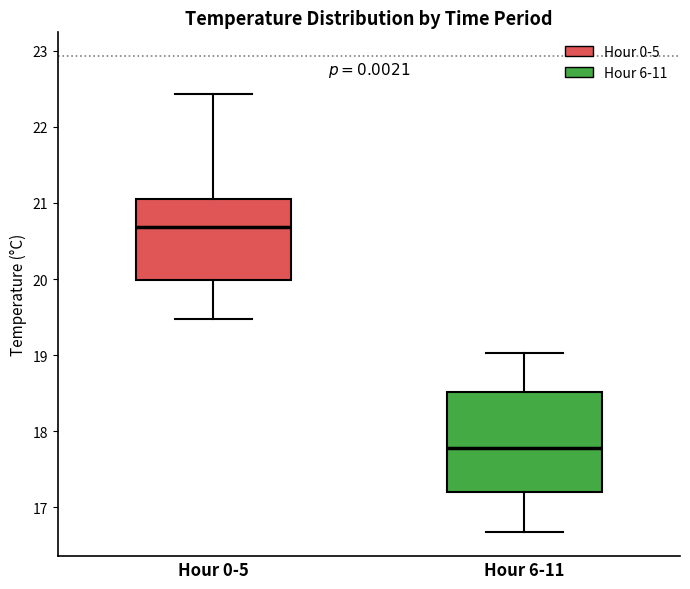

Reading left to right, transcribe this box plot: for each box, give where its median line is, the range the box spans, and where its two whiskers end, as read against the y-axis. The values are not printed on the chart, so give them approximately, as read against the axis.

Hour 0-5: median 20.7, box 20.0 to 21.1, whiskers 19.5 to 22.4
Hour 6-11: median 17.8, box 17.2 to 18.5, whiskers 16.7 to 19.0